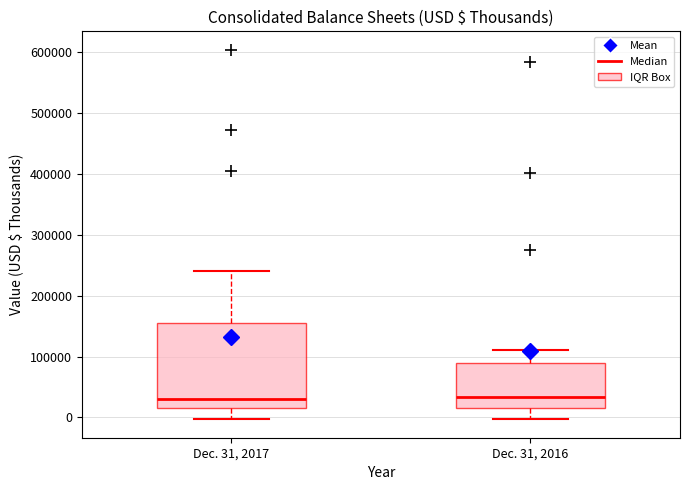

Which box is the tallest, from its lower edge to its upper edge?

Dec. 31, 2017